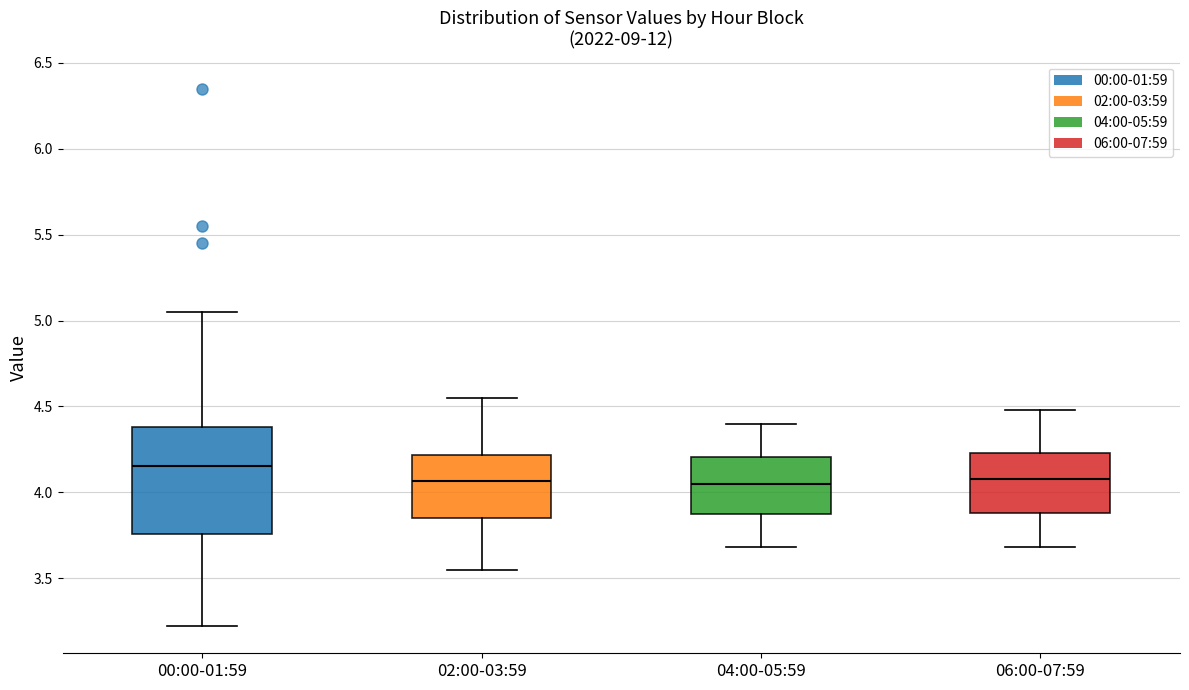

Reading left to right, transcribe this box plot: for each box, give where its median line is, the range the box spans, and where its two whiskers end, as read against the y-axis. The values are not printed on the chart, so give them approximately, as read against the axis.

00:00-01:59: median 4.15, box 3.75 to 4.40, whiskers 3.20 to 5.05
02:00-03:59: median 4.05, box 3.85 to 4.20, whiskers 3.55 to 4.55
04:00-05:59: median 4.05, box 3.85 to 4.20, whiskers 3.70 to 4.40
06:00-07:59: median 4.10, box 3.90 to 4.25, whiskers 3.70 to 4.50